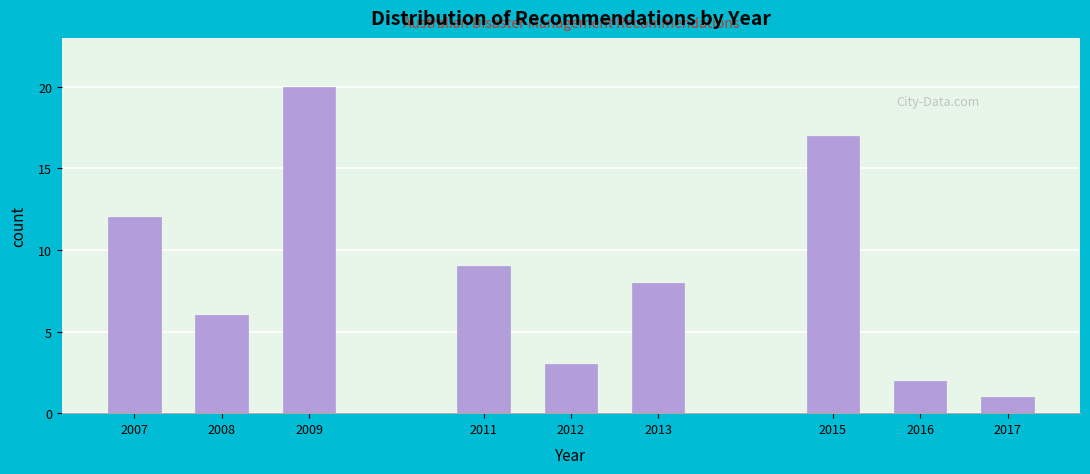

Reading left to right, list all the values displayed in this chart.

2007=12	2008=6	2009=20	2011=9	2012=3	2013=8	2015=17	2016=2	2017=1